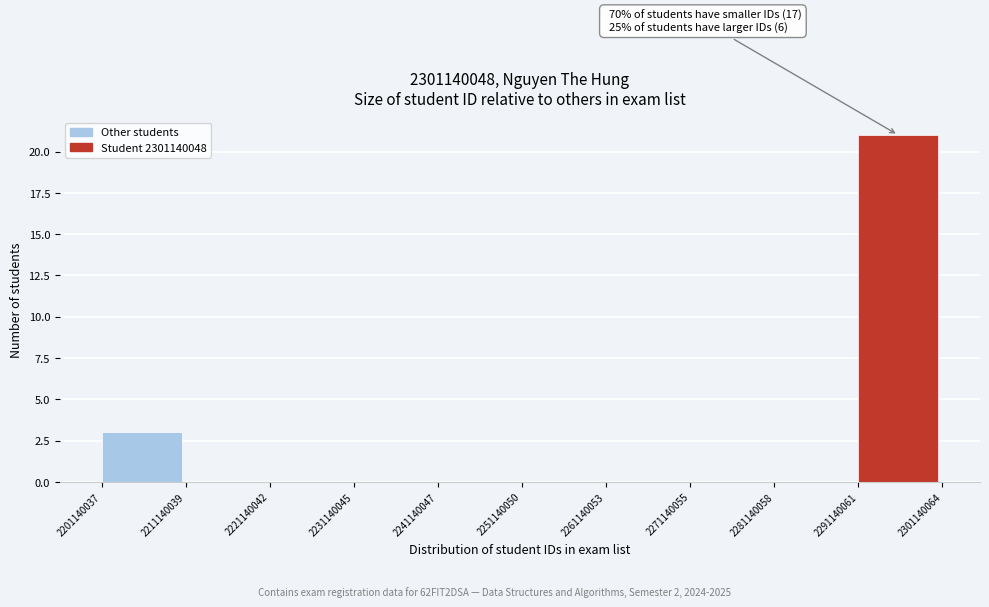

Over which range of the x-axis is the bar tallest?

2291140061 to 2301140064